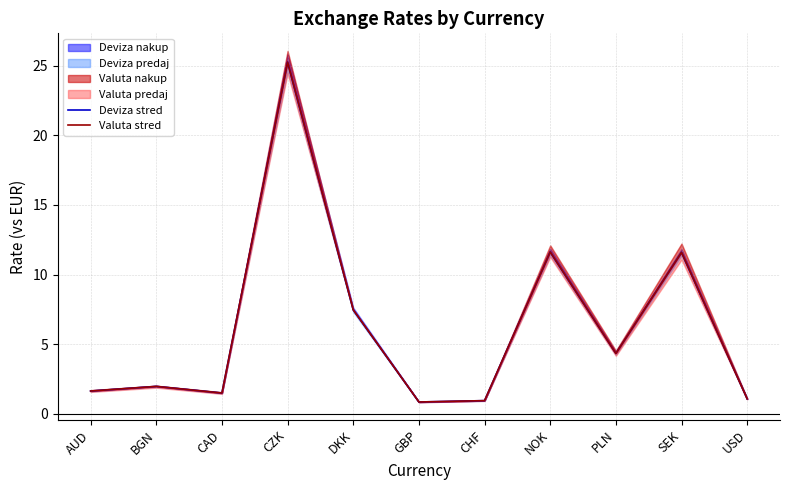

True or false: Valuta stred and Deviza stred cross at least once.

False